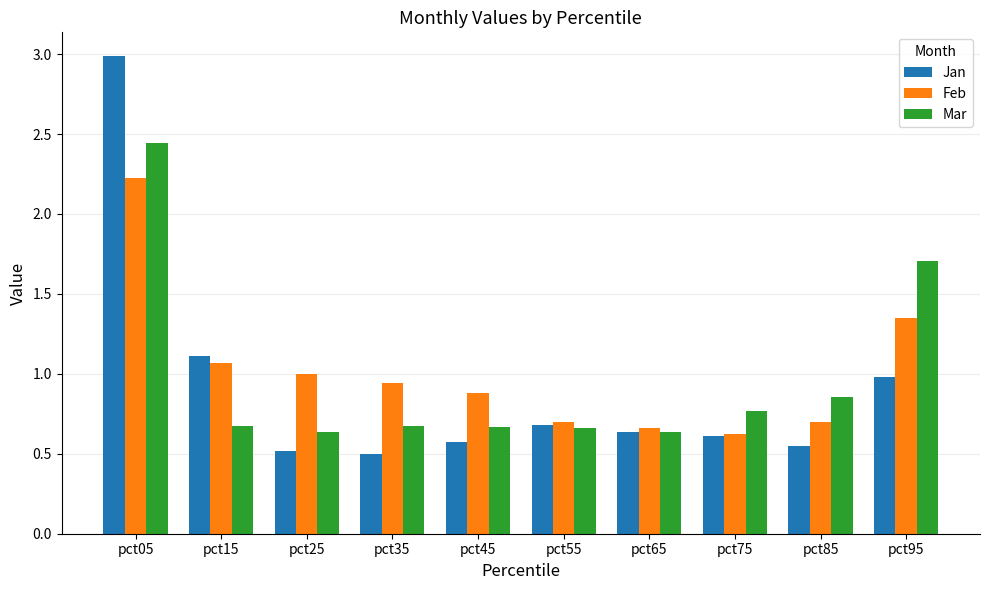

Which series has the largest range (max minus min)?

Jan